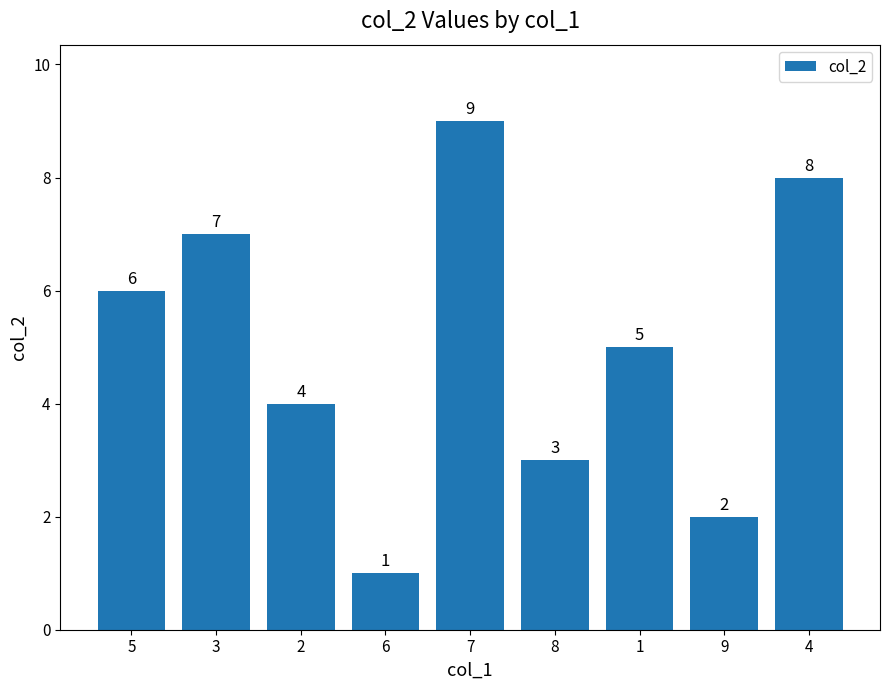

List the labels in order of value, largest first.

7, 4, 3, 5, 1, 2, 8, 9, 6